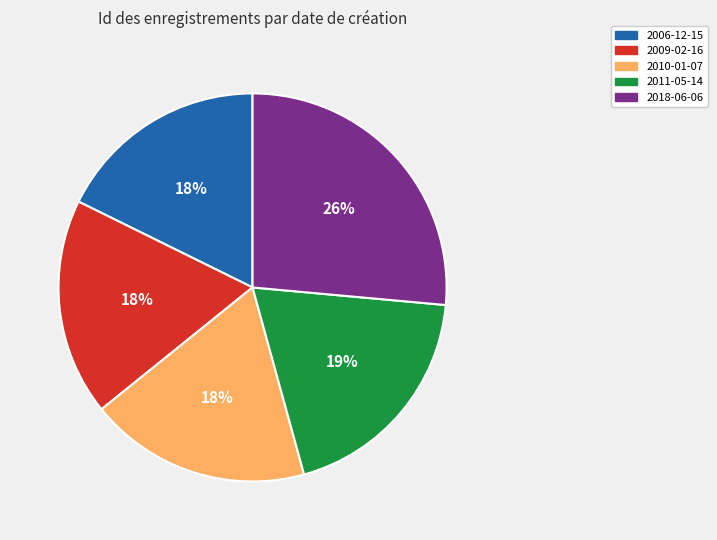

Is it true that 2010-01-07 is 18% of the pie?

True